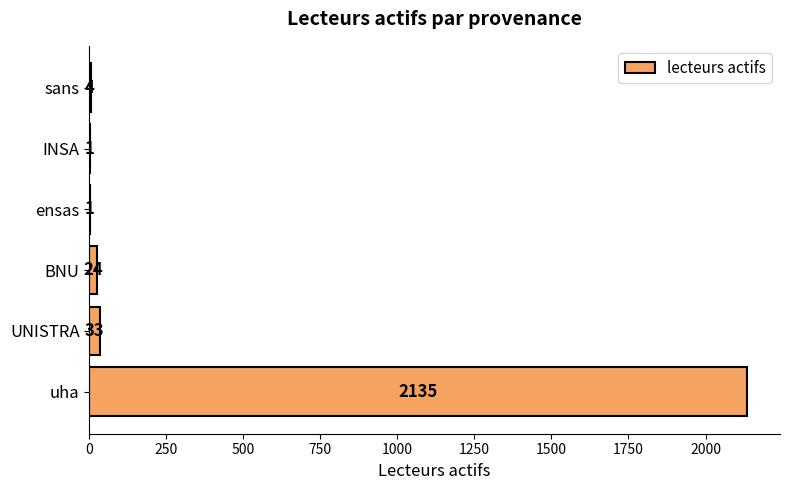

Reading bottom to top, list all the values displayed in this chart.

uha=2135	UNISTRA=33	BNU=24	ensas=1	INSA=1	sans=4